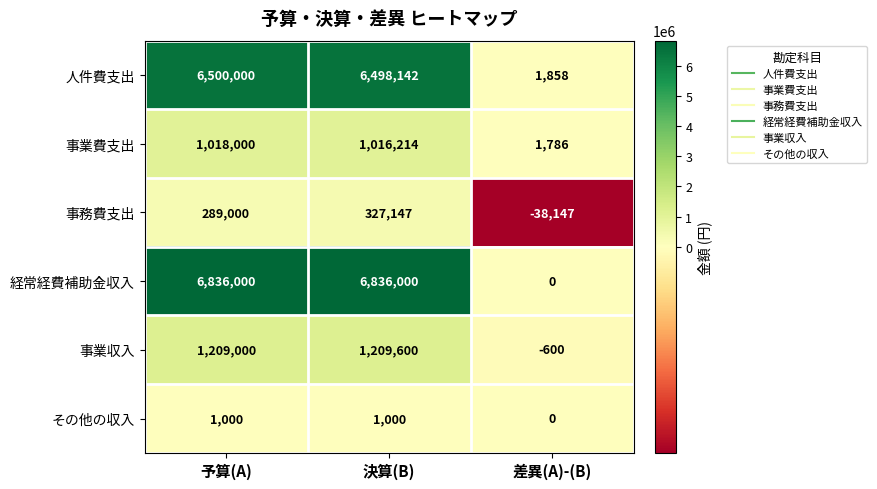

Which series has the largest total across all categories?

経常経費補助金収入